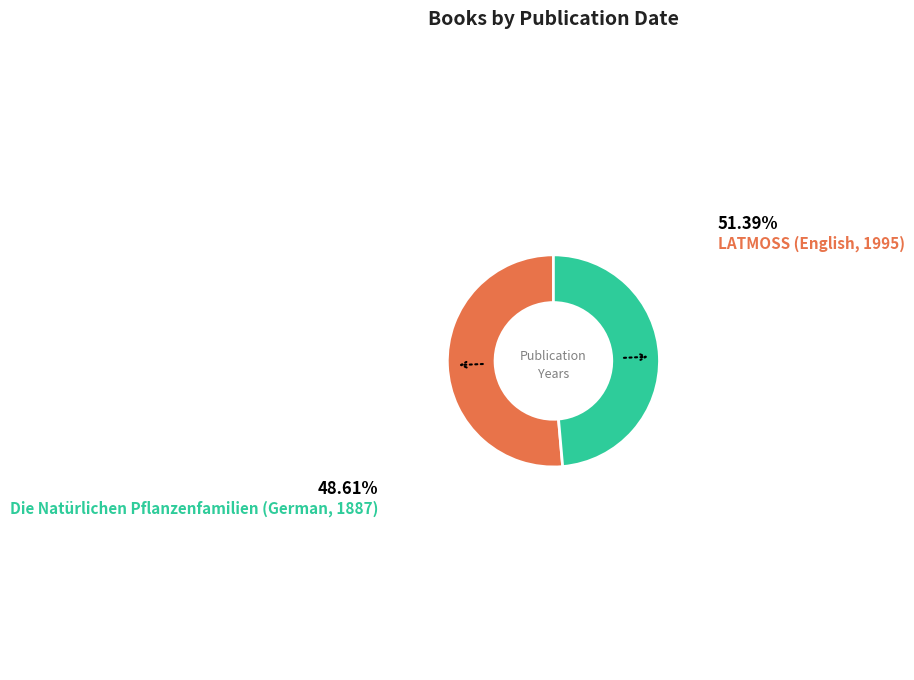

The LATMOSS (English, 1995) slice represents 58% of the pie. True or false?

False